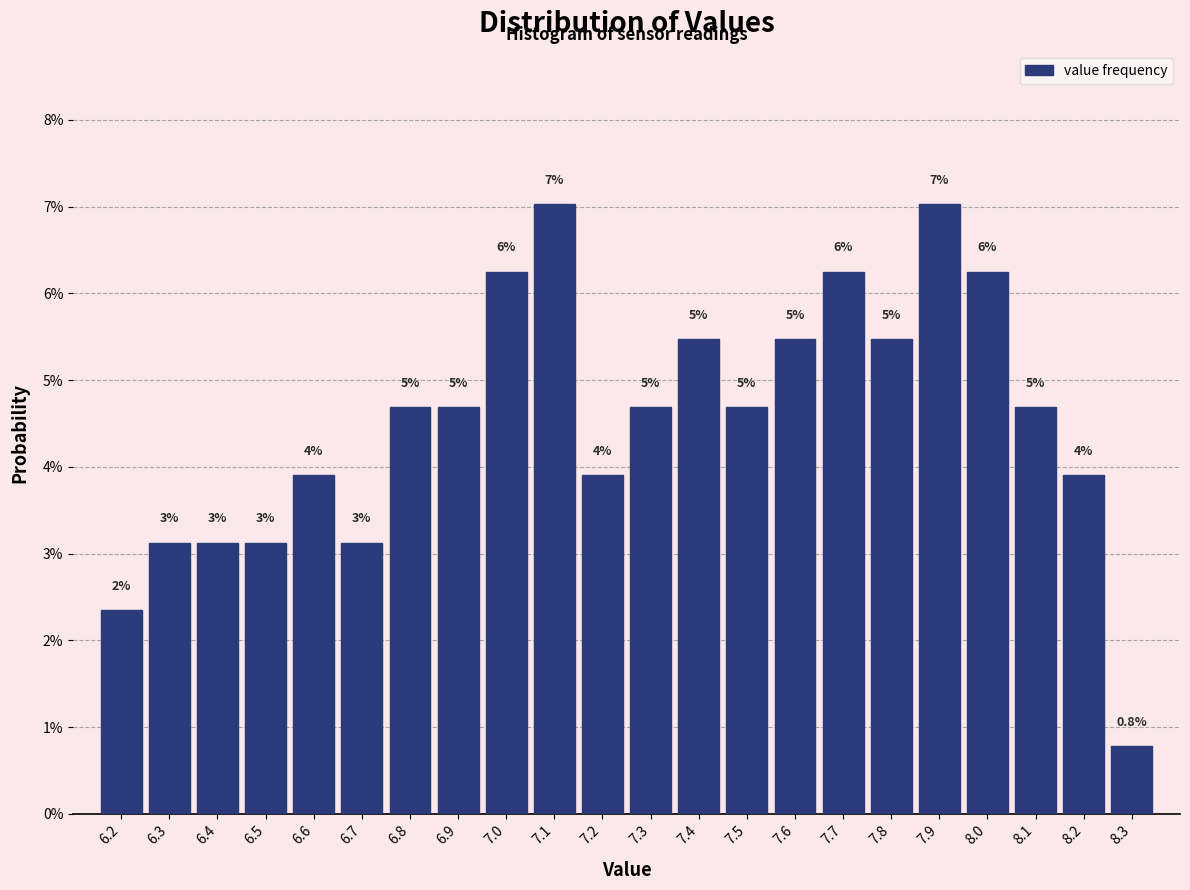

Does the chart contain any negative values?

No